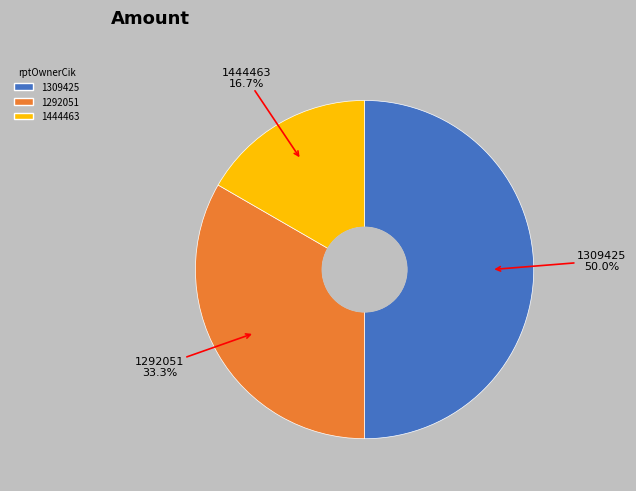

Which category has the biggest portion of the pie?

1309425